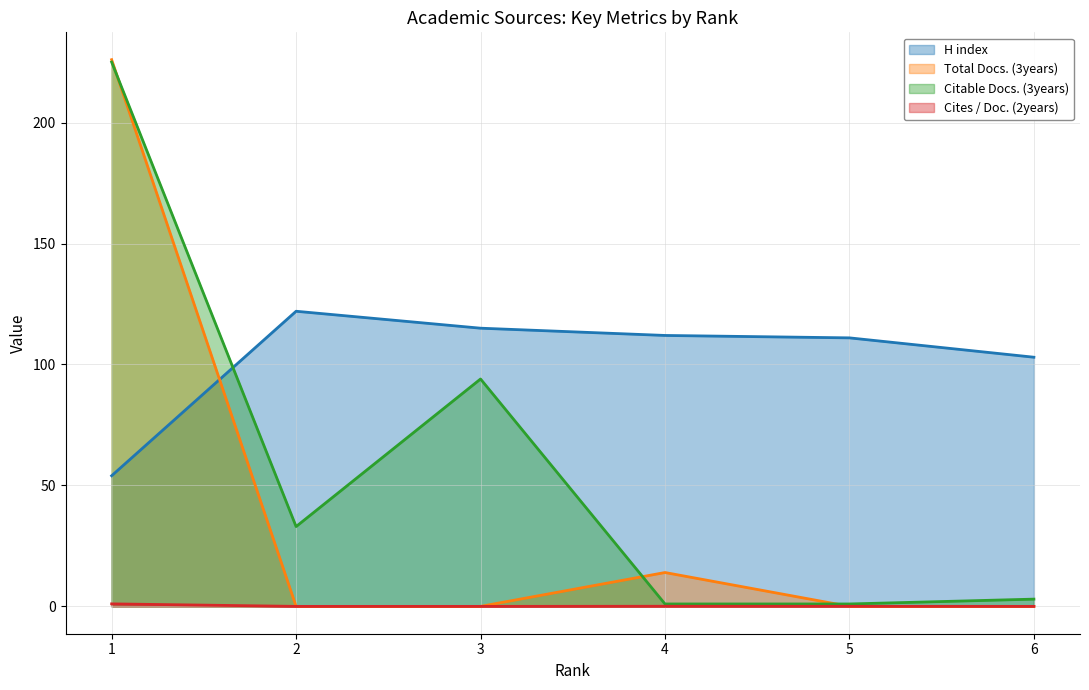

What is the difference between the maximum and second lowest values in the Total Docs. (3years) series?

226.0